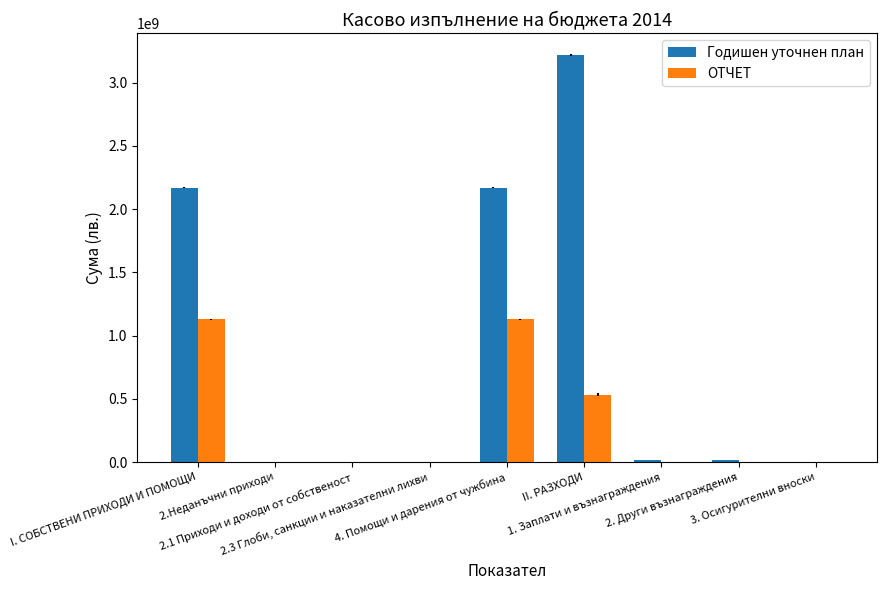

Are the bars horizontal?

No